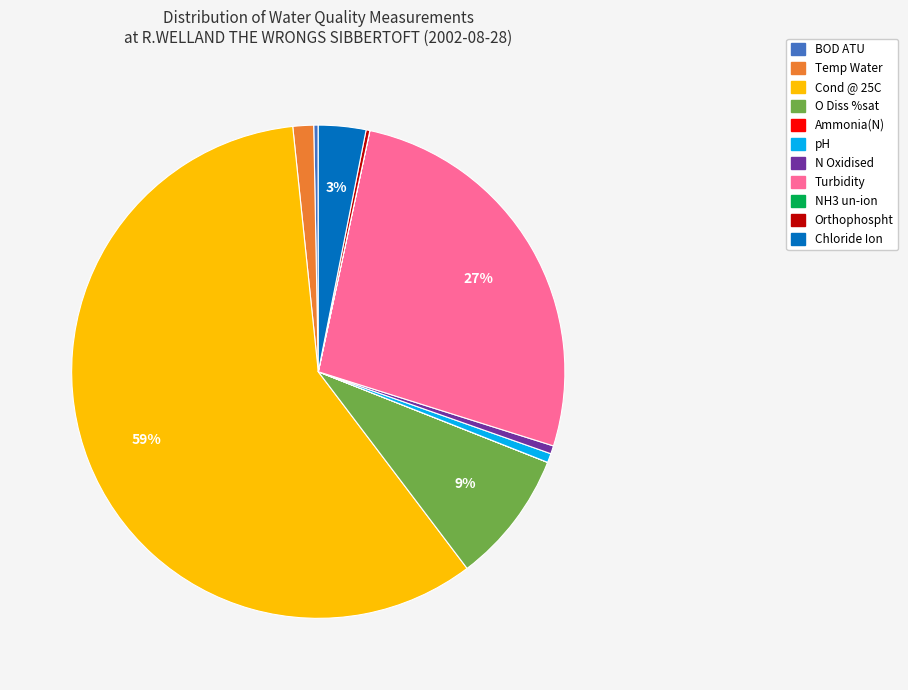

To the nearest percent, what percentage of the pie is Turbidity?

27%